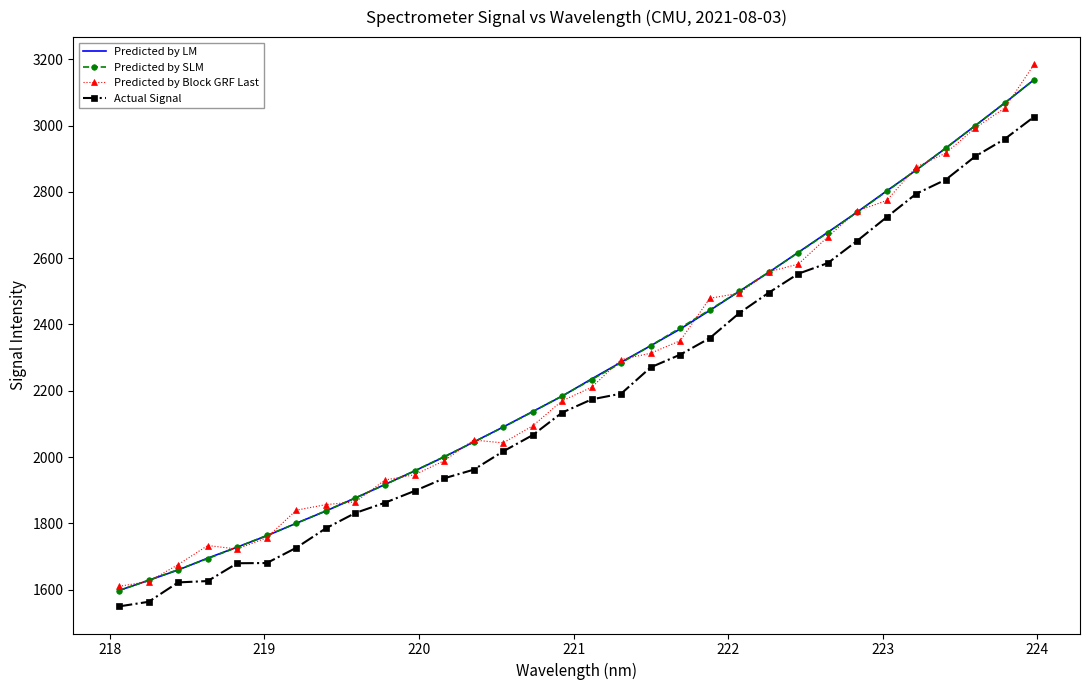

True or false: Predicted by SLM and Actual Signal intersect in this chart.

False